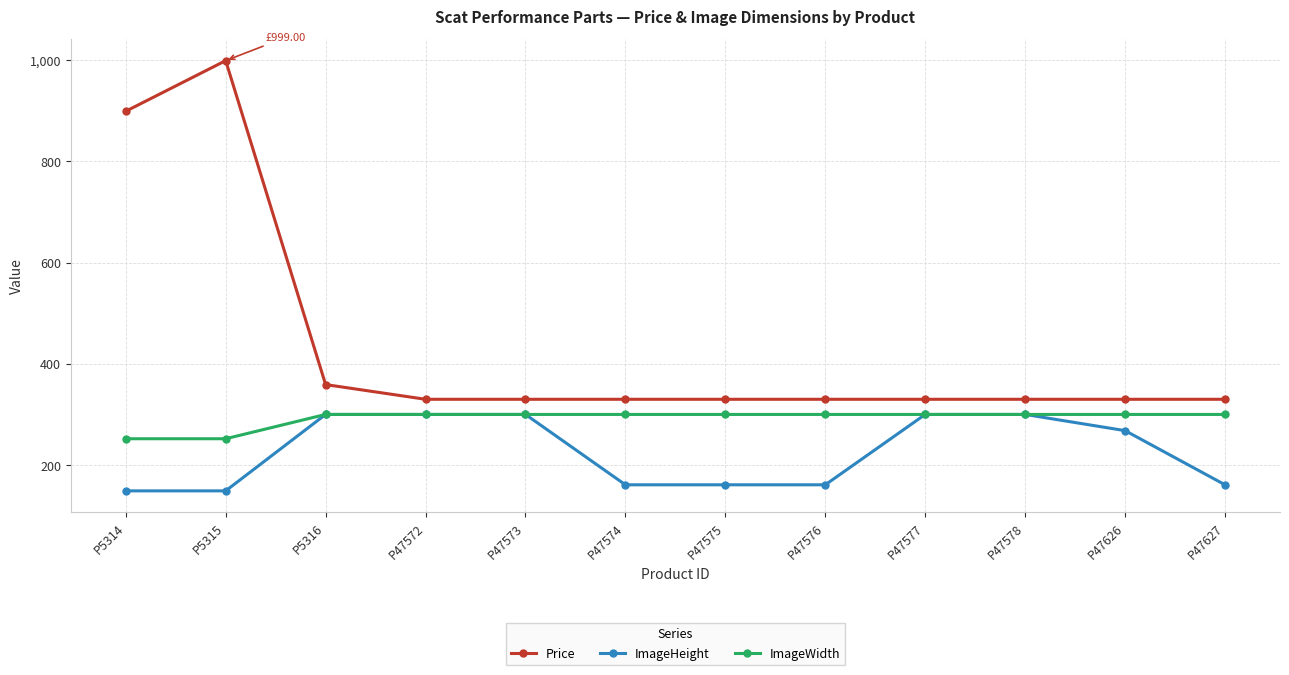

True or false: ImageHeight and Price intersect in this chart.

False